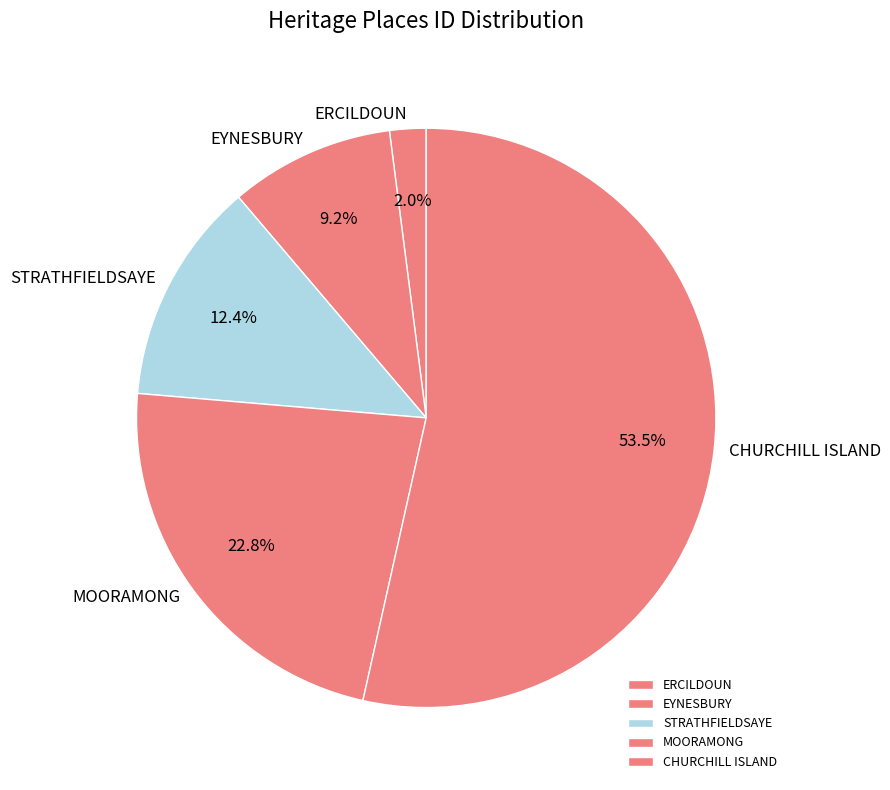

What is the smallest slice in the pie chart?

ERCILDOUN